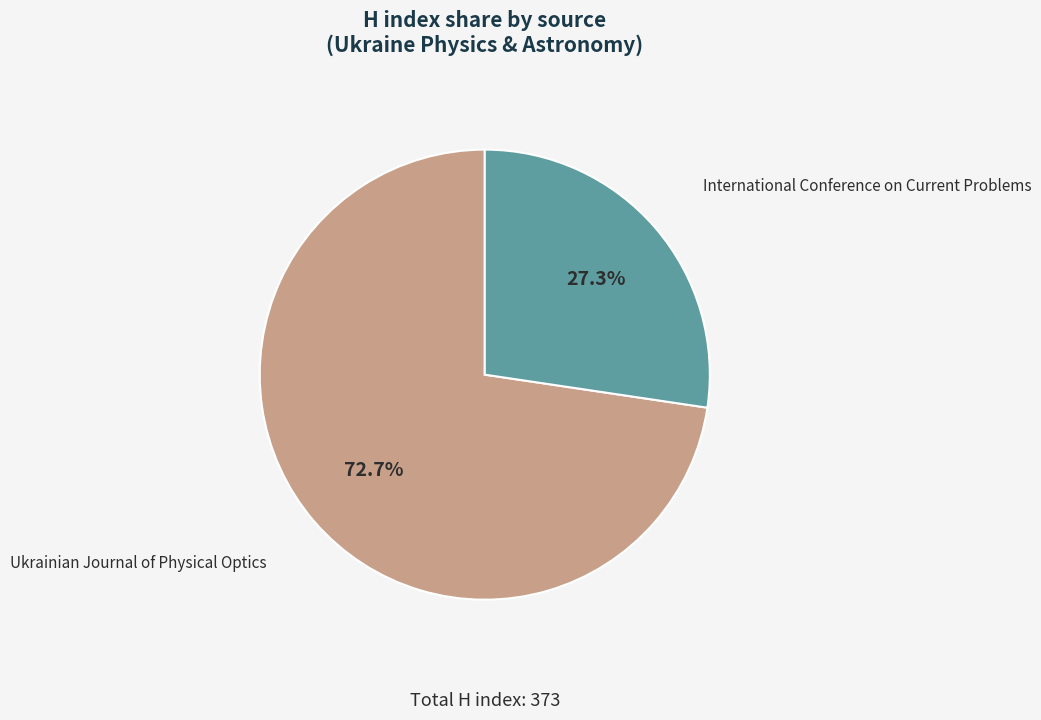

Which slice is the largest?

Ukrainian Journal of Physical Optics